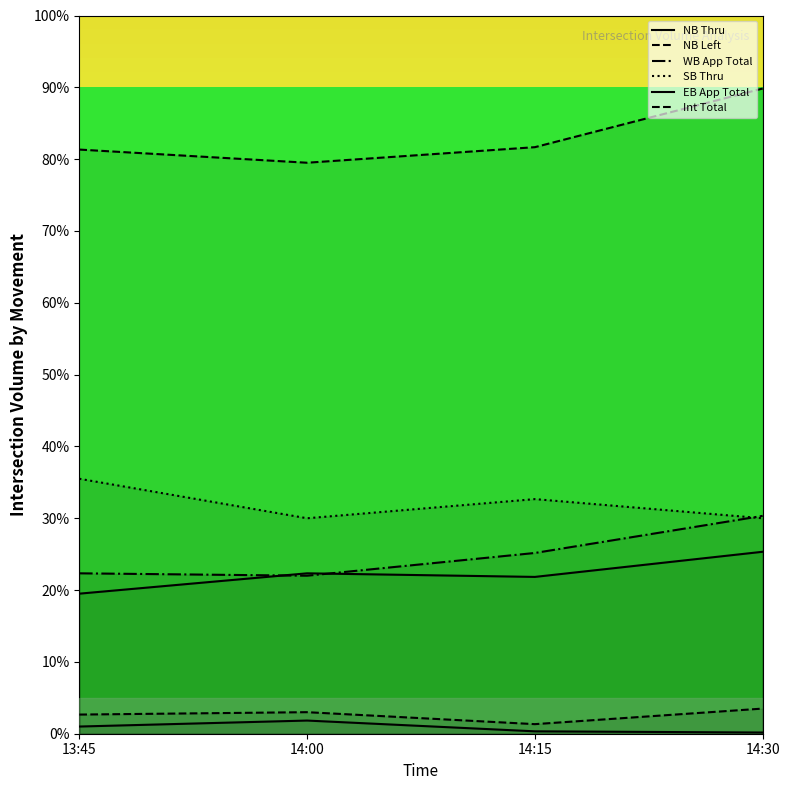

The value of WB App Total at 14:00 is 22.0. True or false?

True